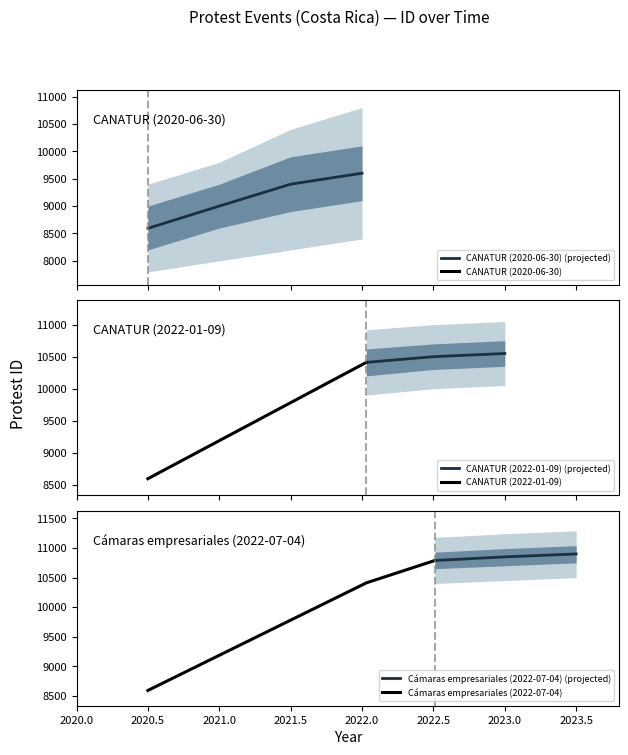

At which label is the value closest to 9691?

2022-01-09